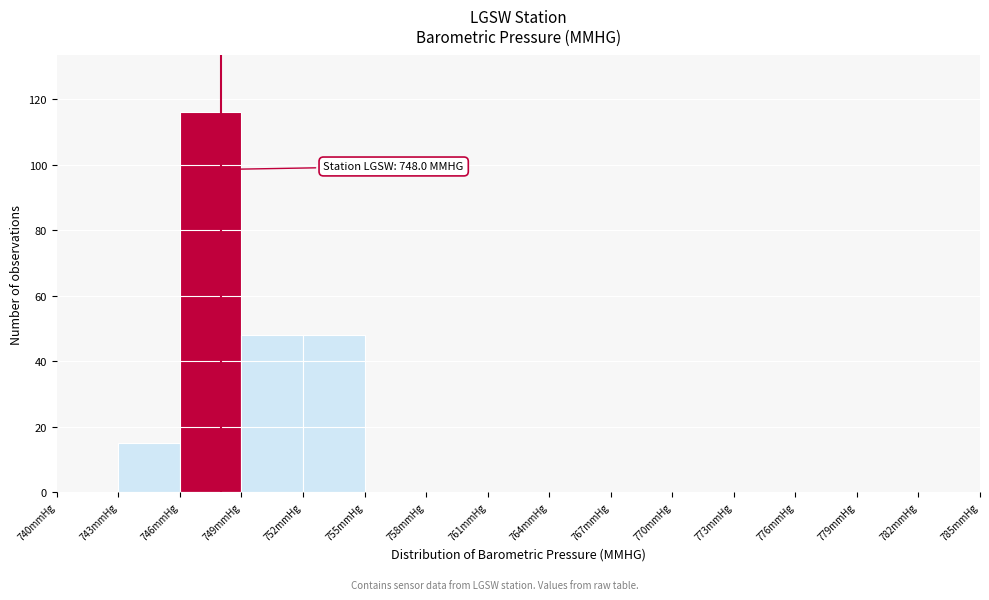

Which range on the x-axis has the tallest bar?

746 to 749